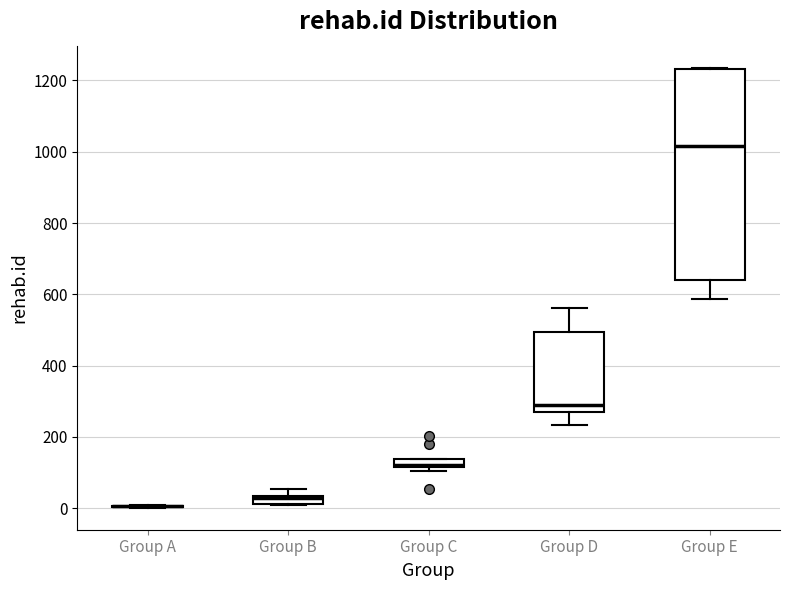

Where is the upper edge of the box for Group B on the y-axis? The values are not printed on the chart, so give them approximately, as read against the axis.

40